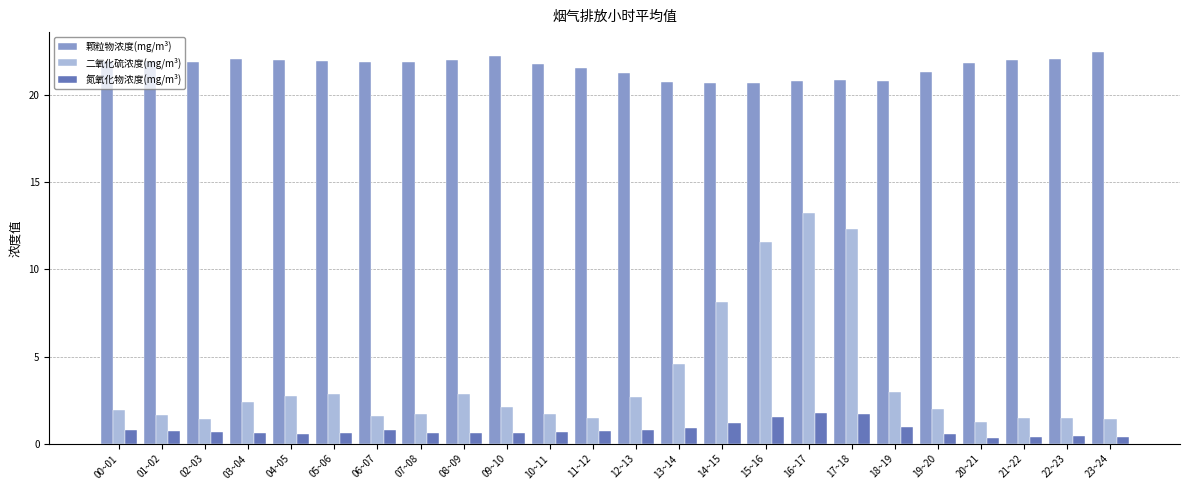

What is the total value across all series at 12~13?

24.7